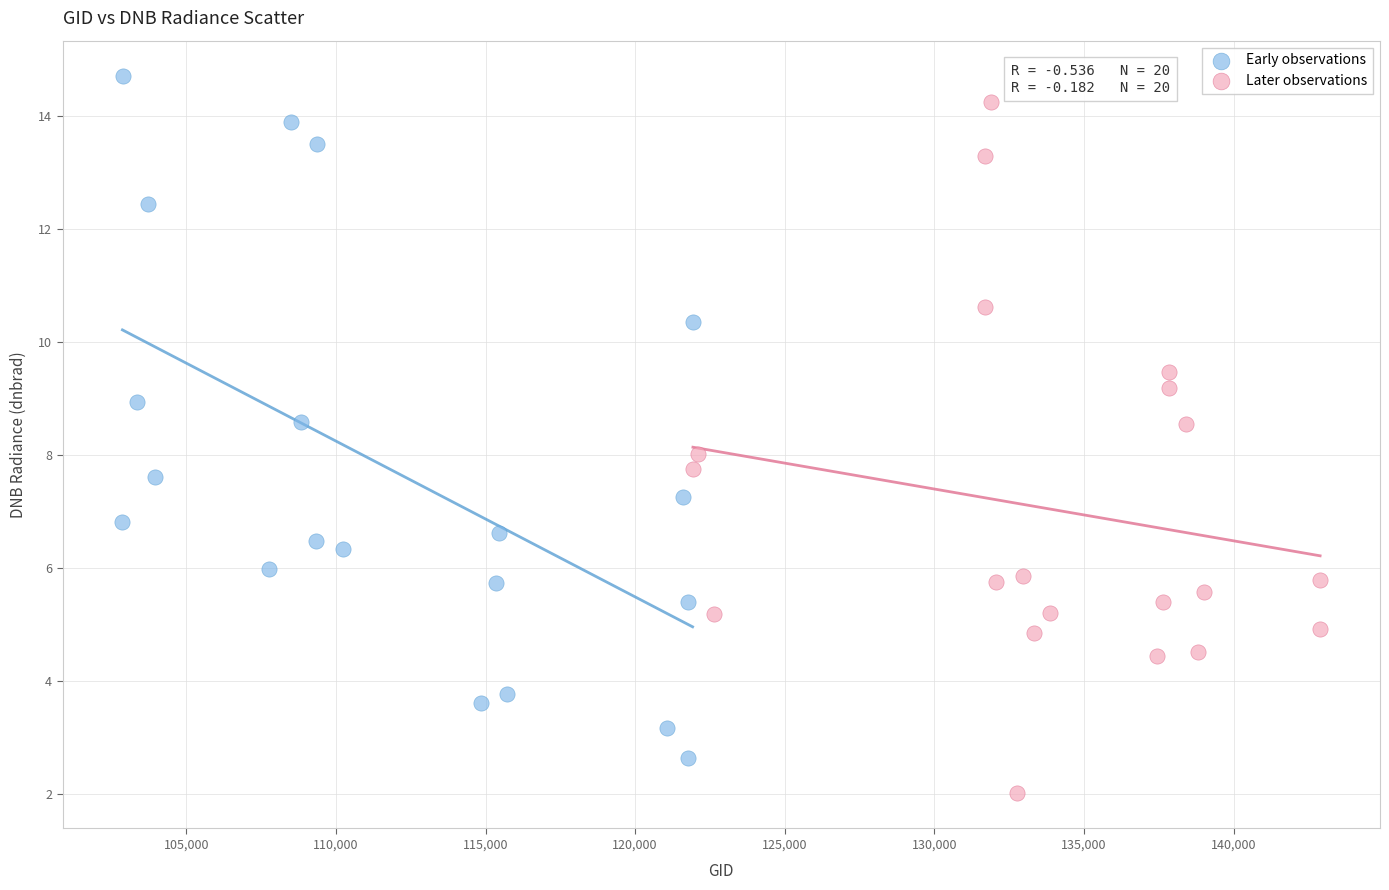

Which series has the widest spread of Y values?

Later observations